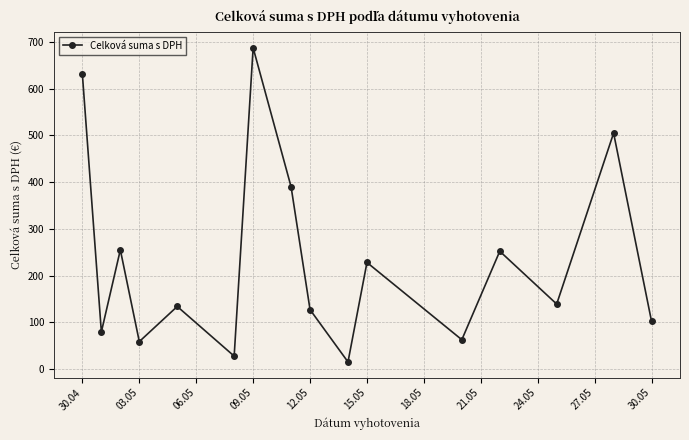

What is the value of the 2nd point from the left?

79.2